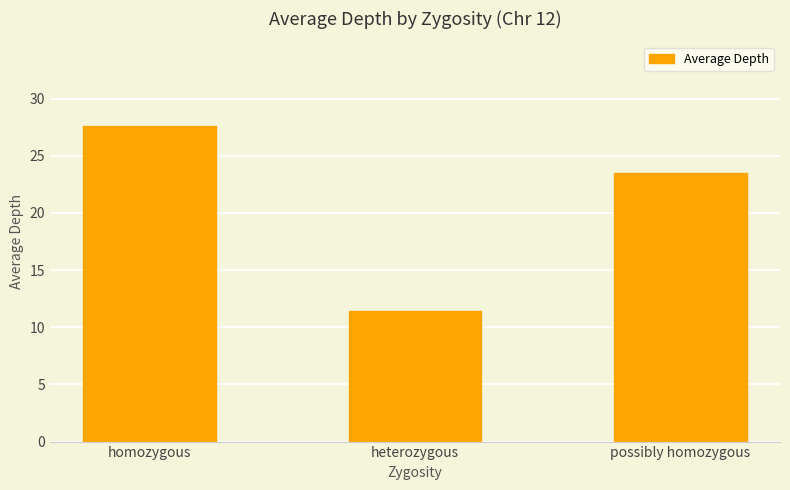

What is the ratio of the value at heterozygous to the value at possibly homozygous?

0.5